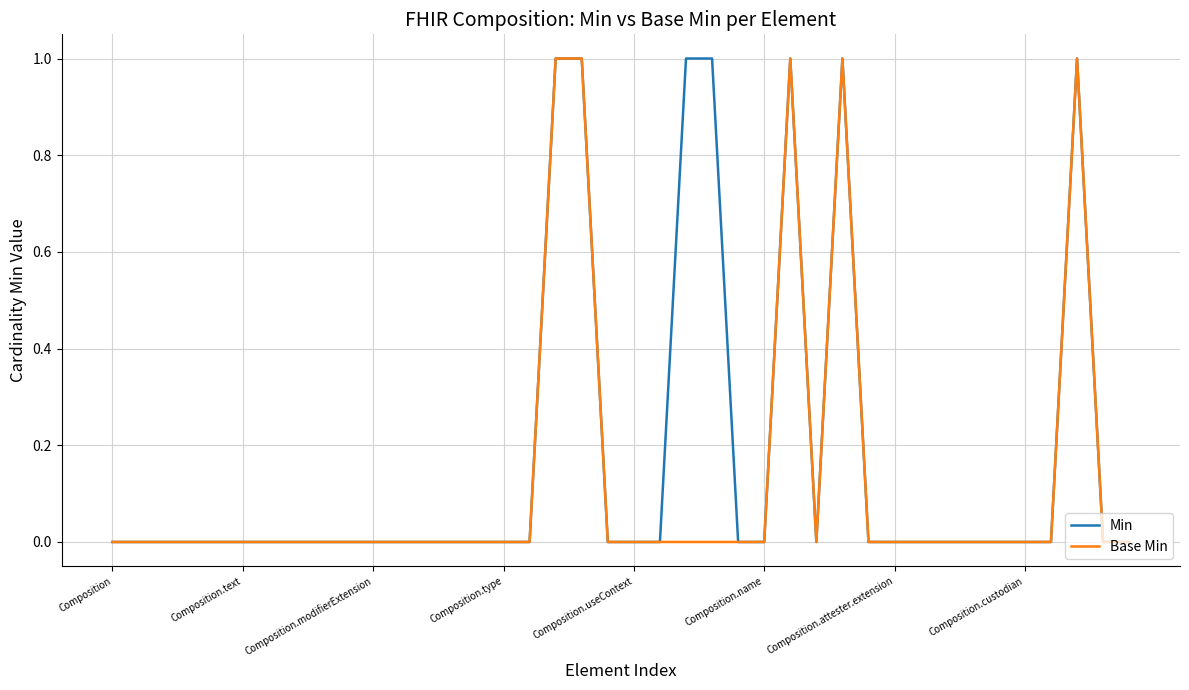

List the series in order of their overall mean, lowest first.

Base Min, Min